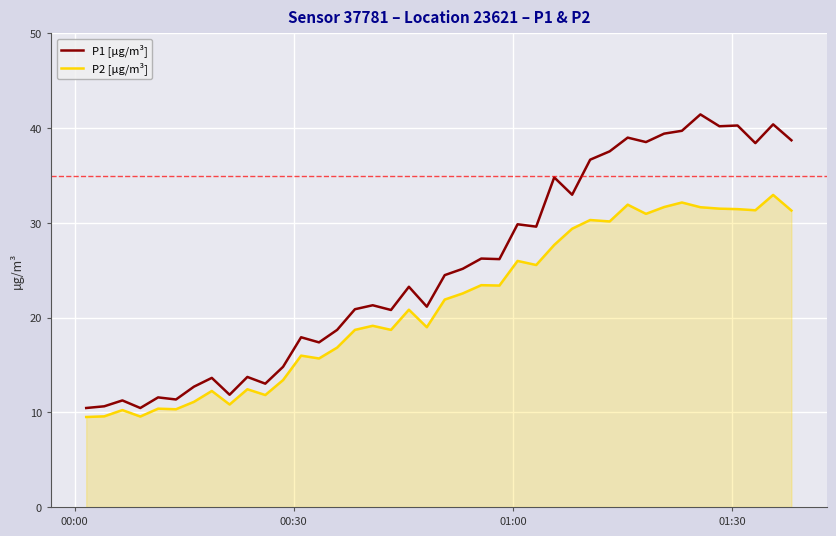

Which series has the largest range (max minus min)?

P1 [µg/m³]